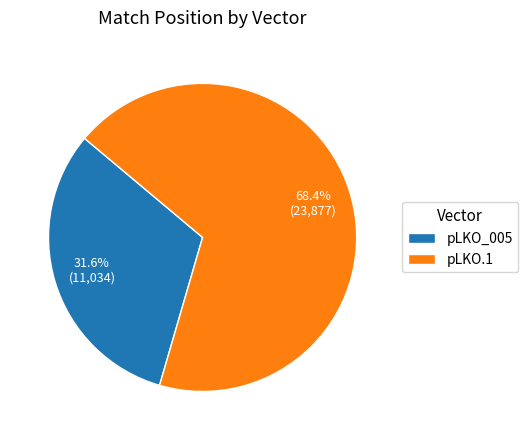

Approximately how many times larger is the value at pLKO_005 compared to pLKO.1?

0.5